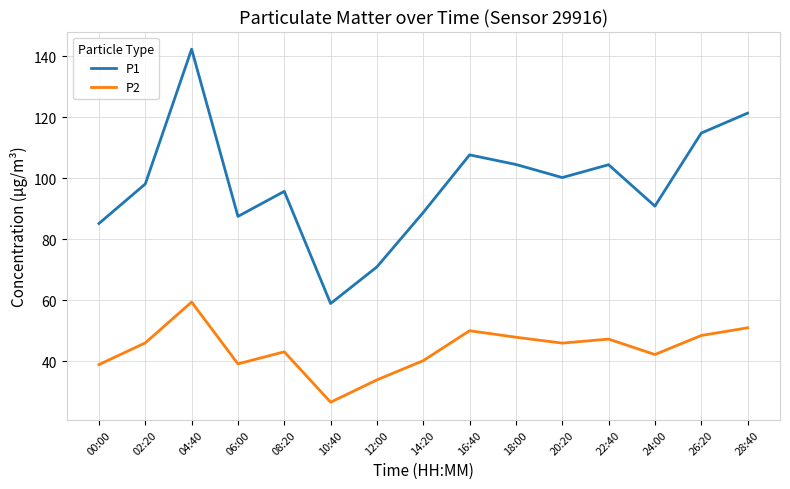

Is the value of P2 at 26:20 greater than the value of P1 at 00:00?

No